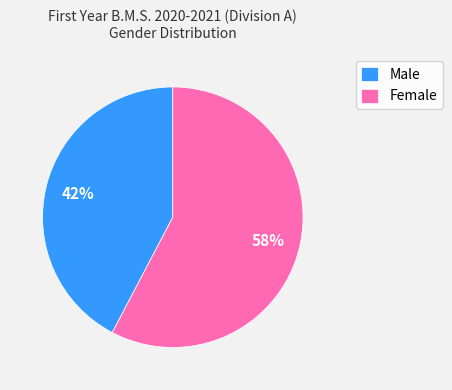

What is the smallest slice in the pie chart?

Male